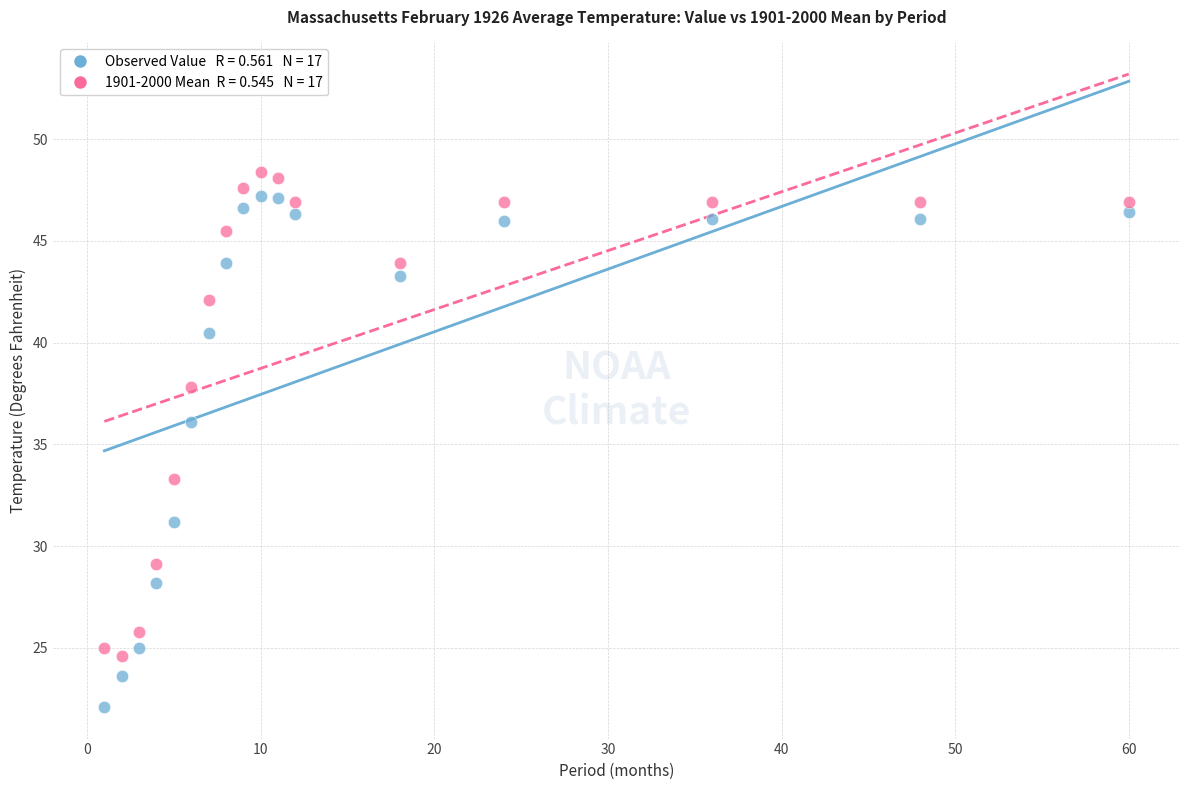

Across all series, what Y value is closest to 35?

36.1